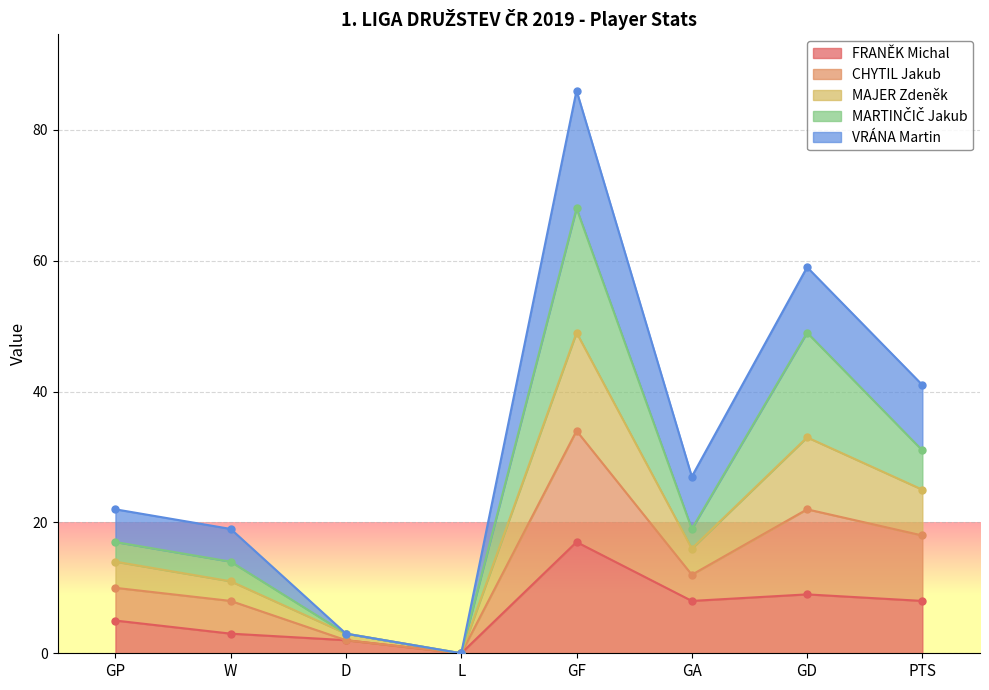

What is the label of the 8th point from the right?

GP